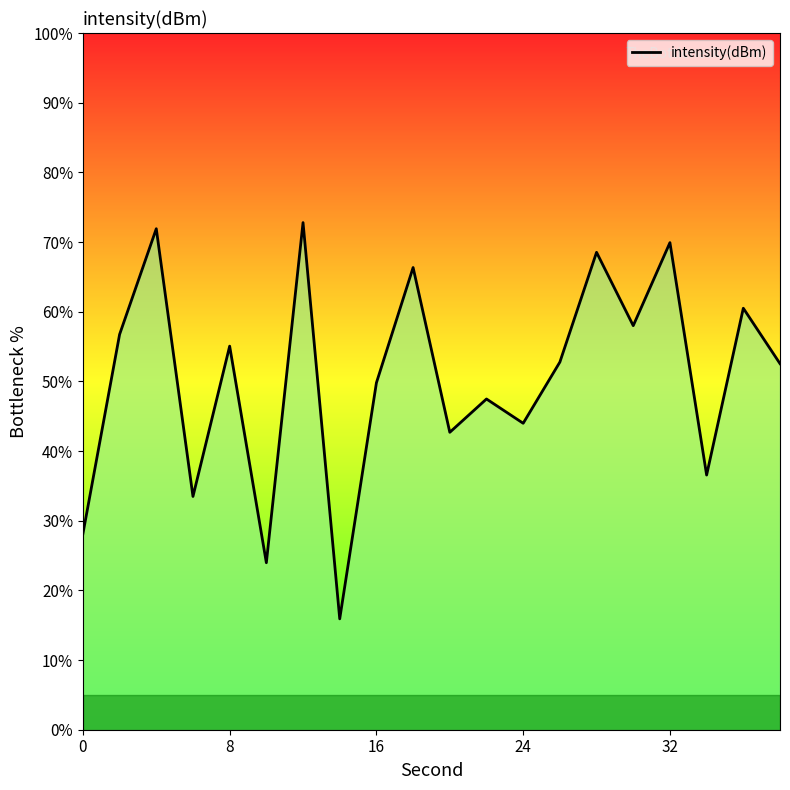

What is the greatest value displayed?

72.8